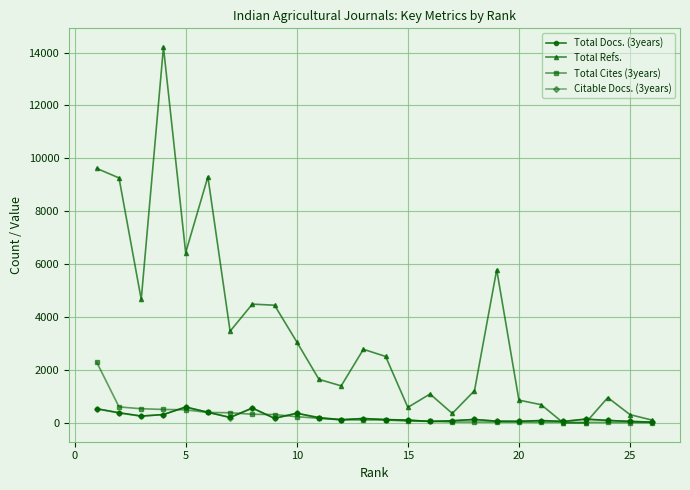

True or false: Citable Docs. (3years) has more than 1 points higher than both neighbors.

True